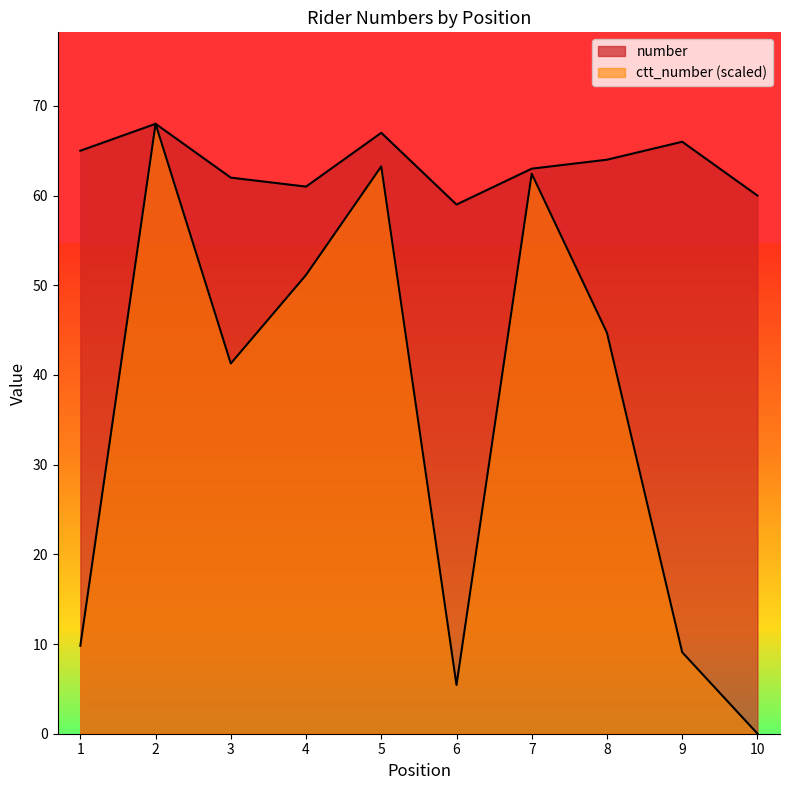

What is the average value of the number series?

63.5